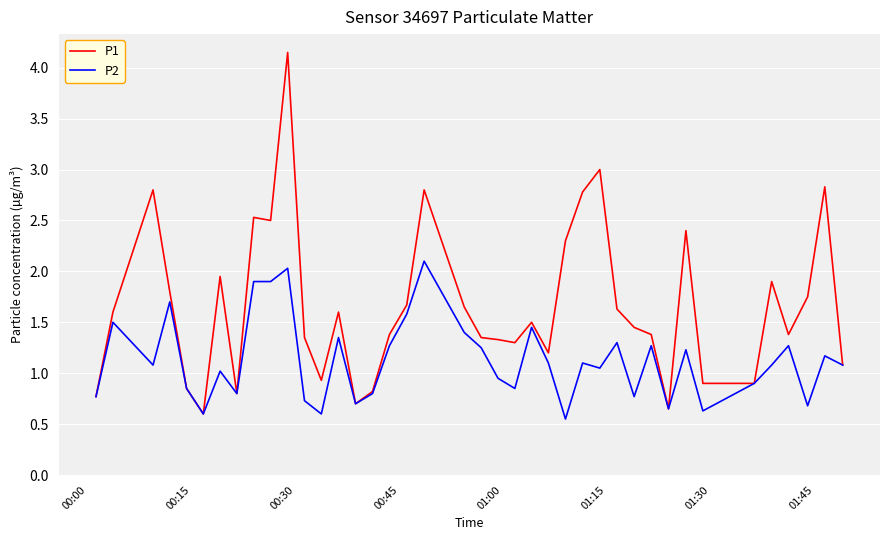

Rank the series by their maximum value, from lowest to highest.

P2, P1